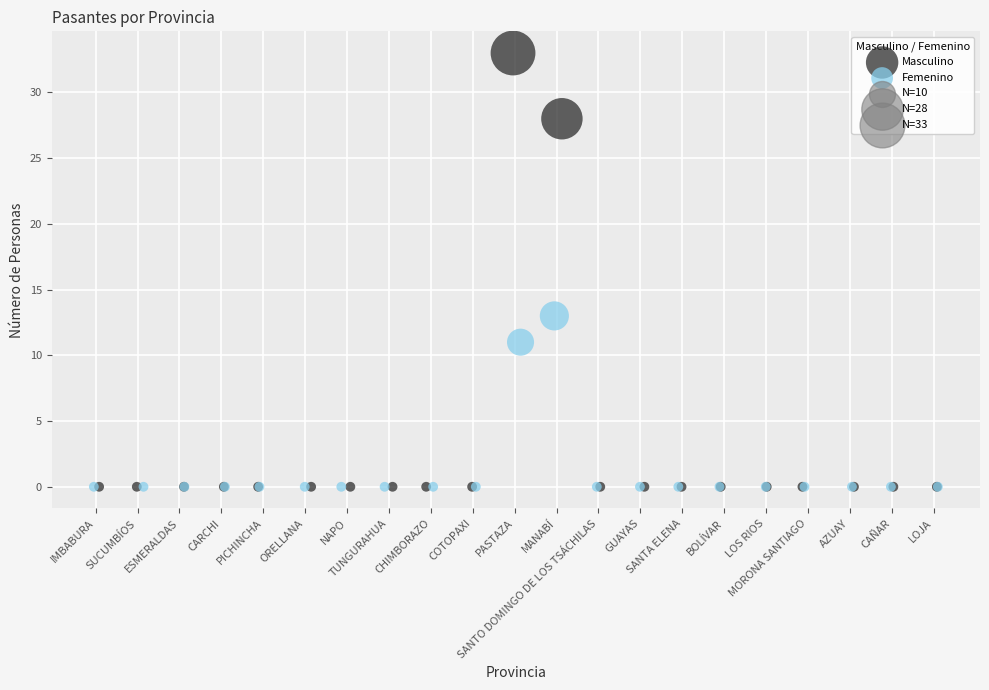

Which series contains the highest Y value?

Masculino